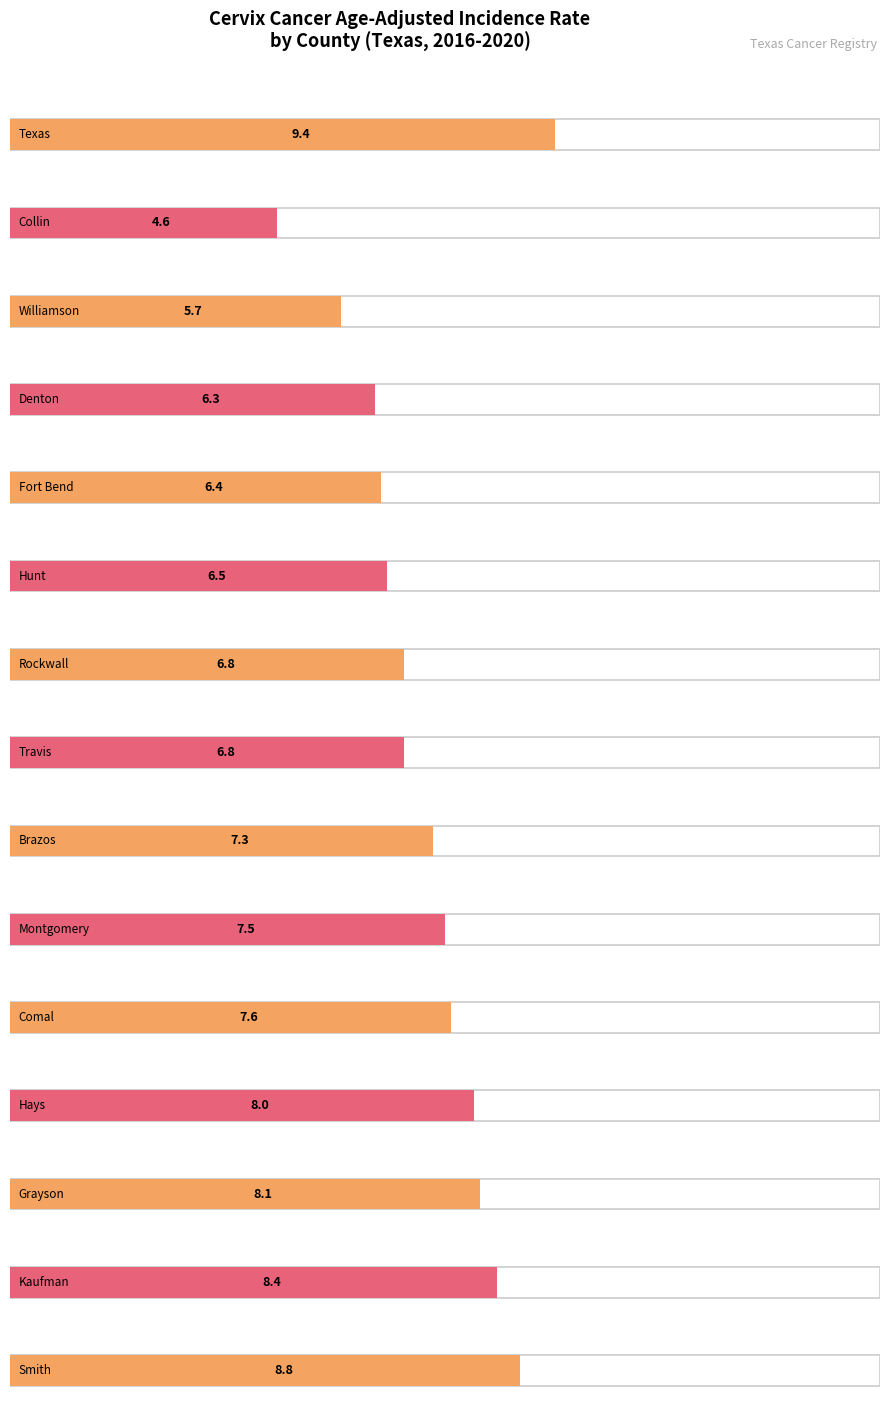

Where does the data first go above 7?

Texas